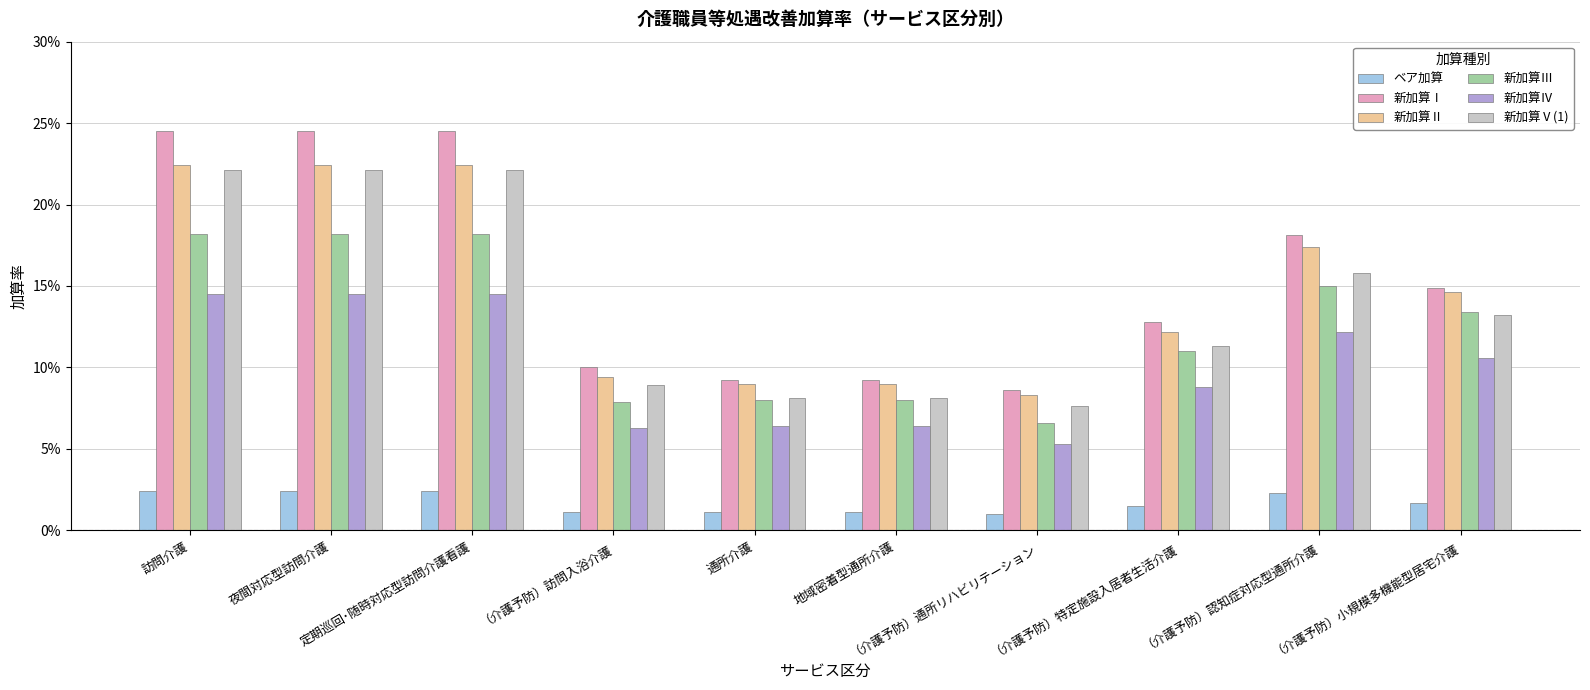

Which series has the widest spread of values?

新加算Ⅰ